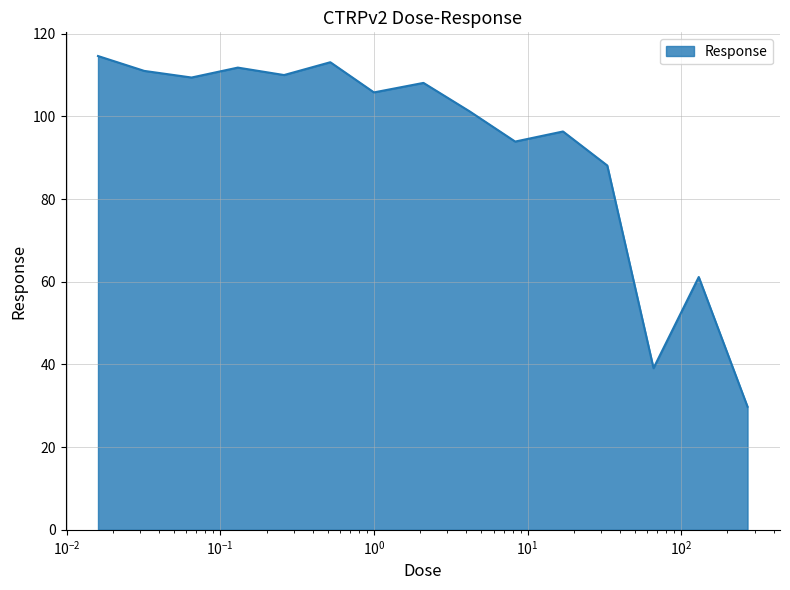

What is the difference between the maximum and minimum values?

84.8